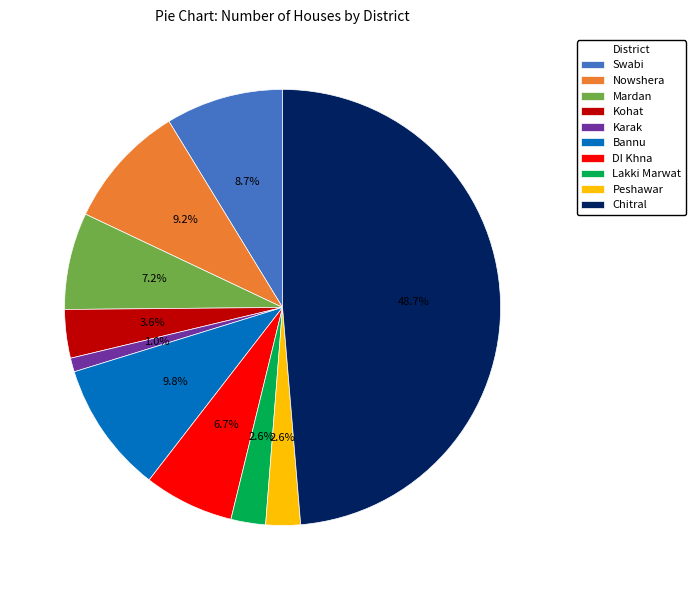

What percentage is the Mardan slice, to the nearest percent?

7%